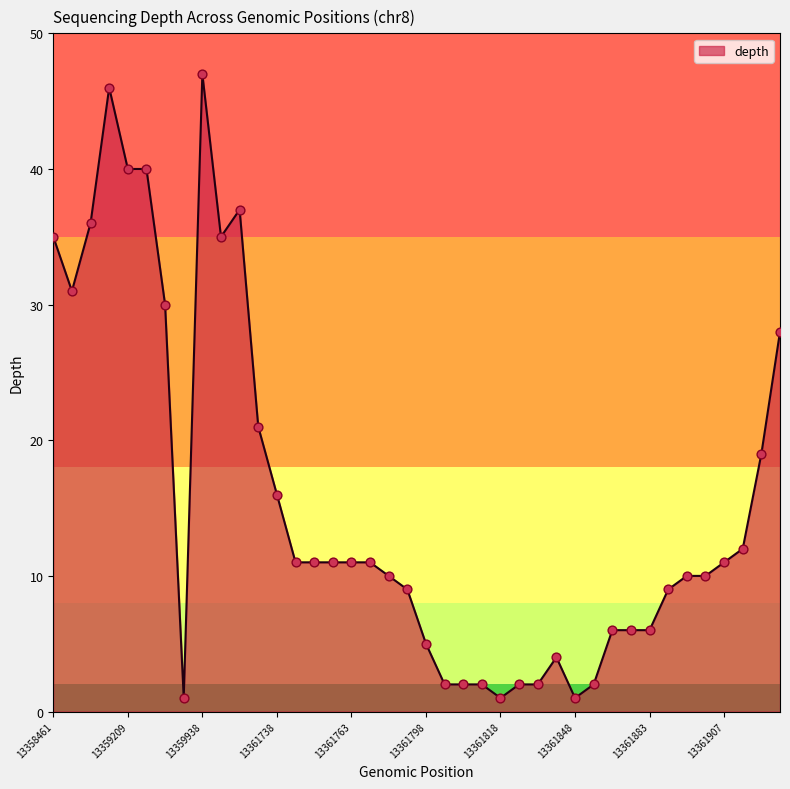

What is the difference between the maximum and minimum values?

46